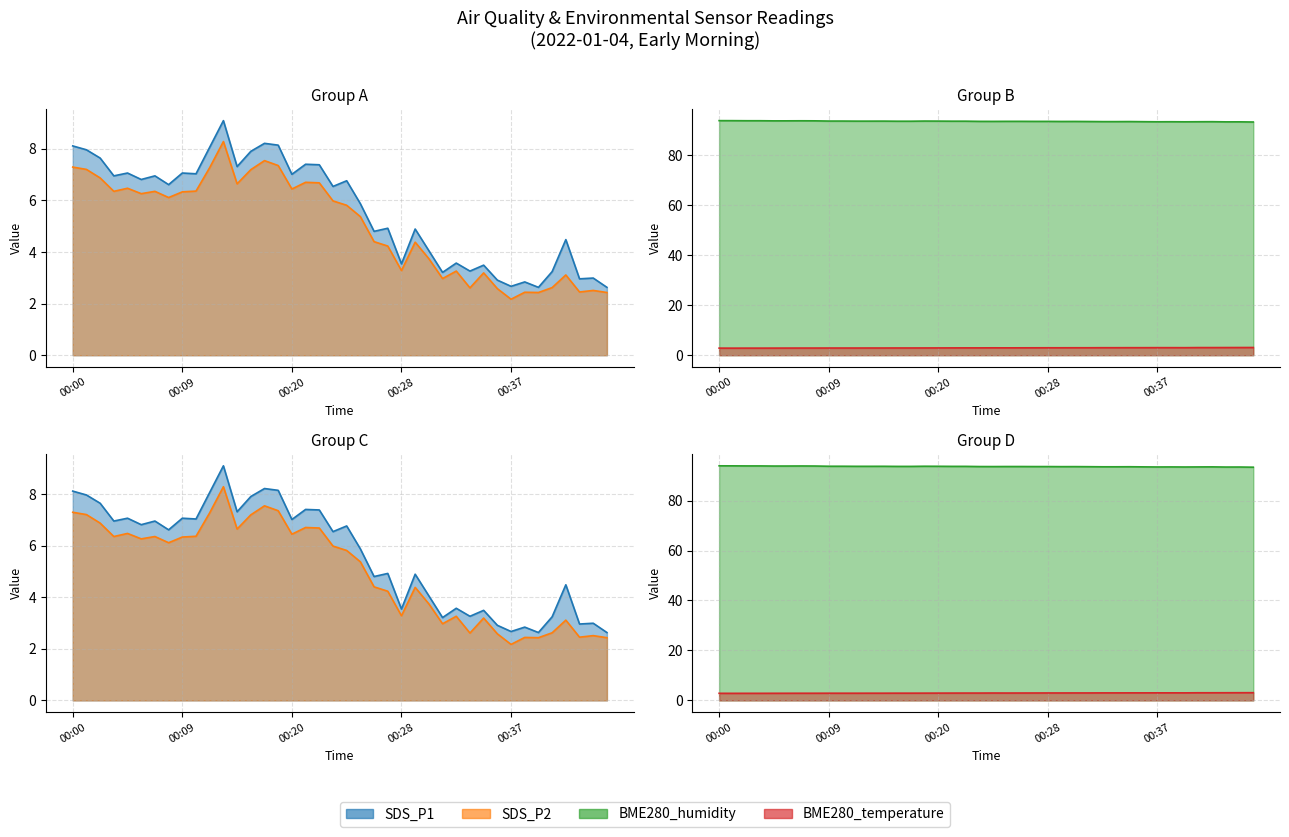

Between 5 and 14, which series saw the biggest shift?

SDS_P1 (line)